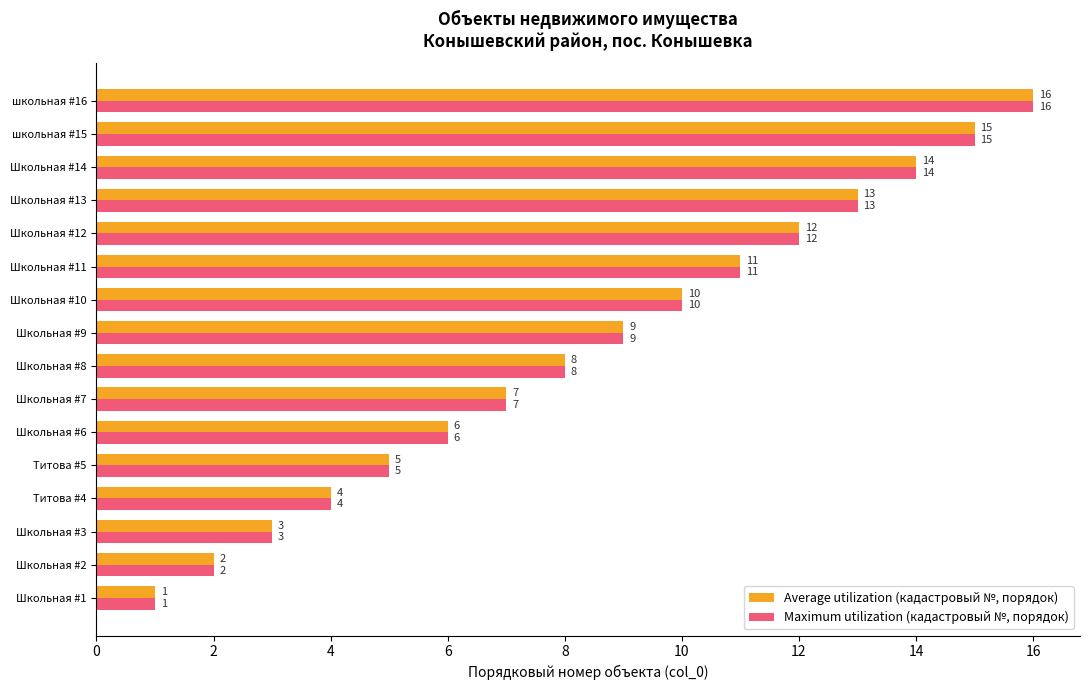

True or false: Maximum utilization (кадастровый №, порядок) has a value of 12 at Школьная #12.

True